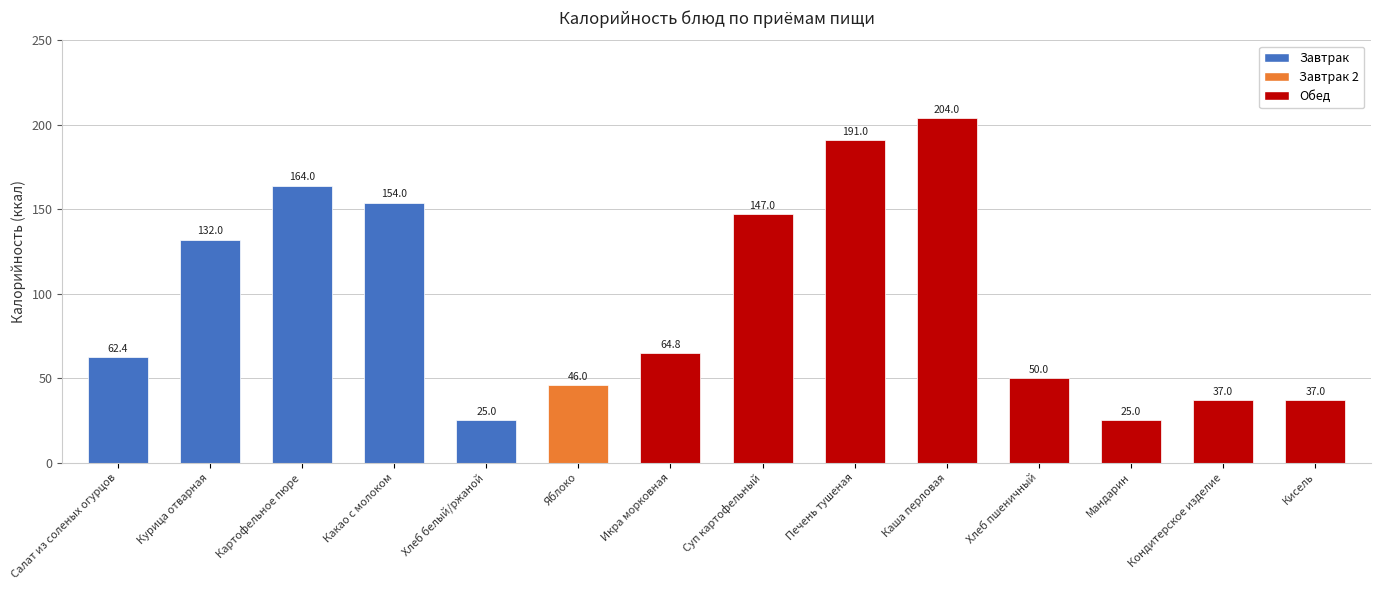

Which has a higher value, Суп картофельный or Салат из соленых огурцов?

Суп картофельный